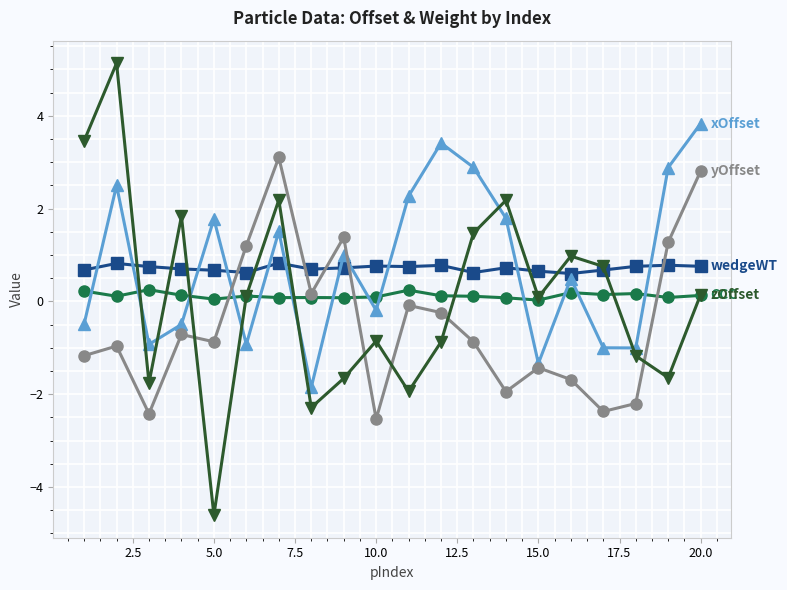

What is the smallest value displayed?

-4.6